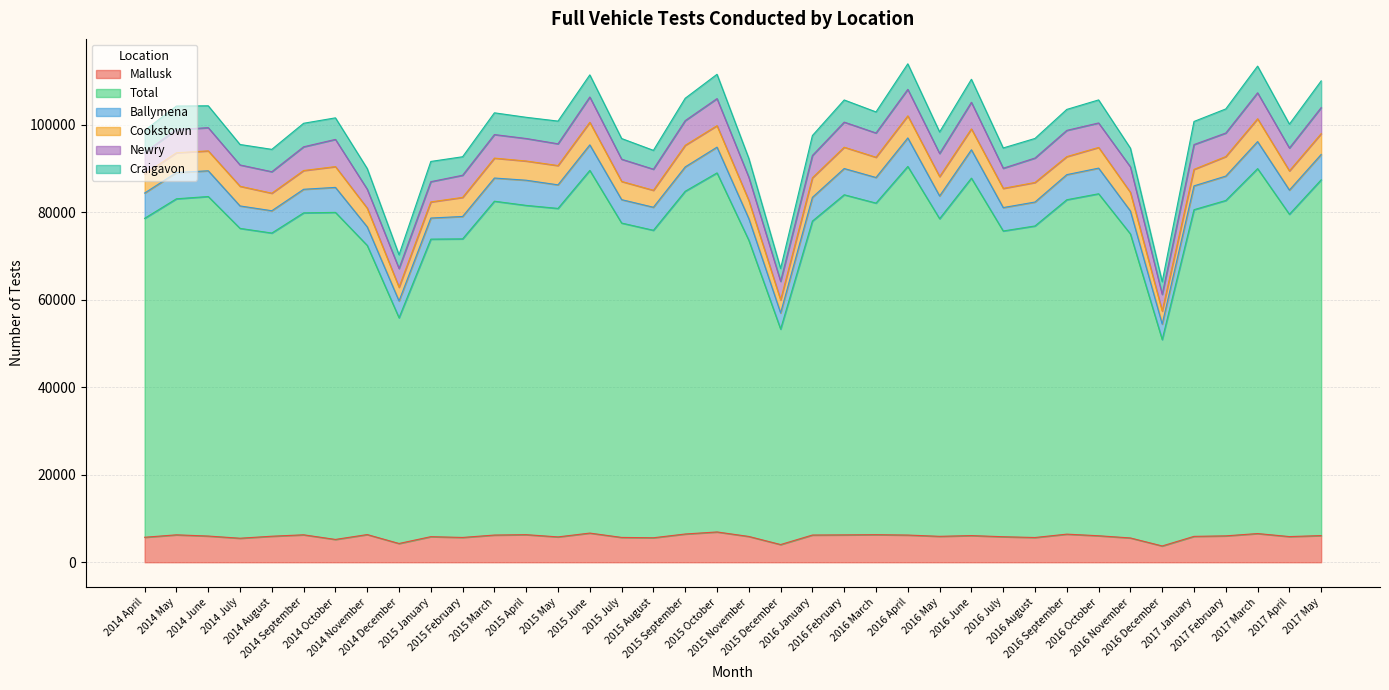

What is the label of the 6th point from the left?

2014 September